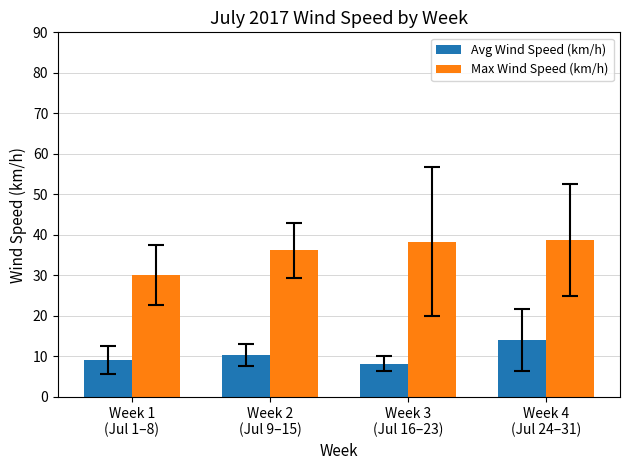

Rank the series by their maximum value, from lowest to highest.

Avg Wind Speed (km/h), Max Wind Speed (km/h)